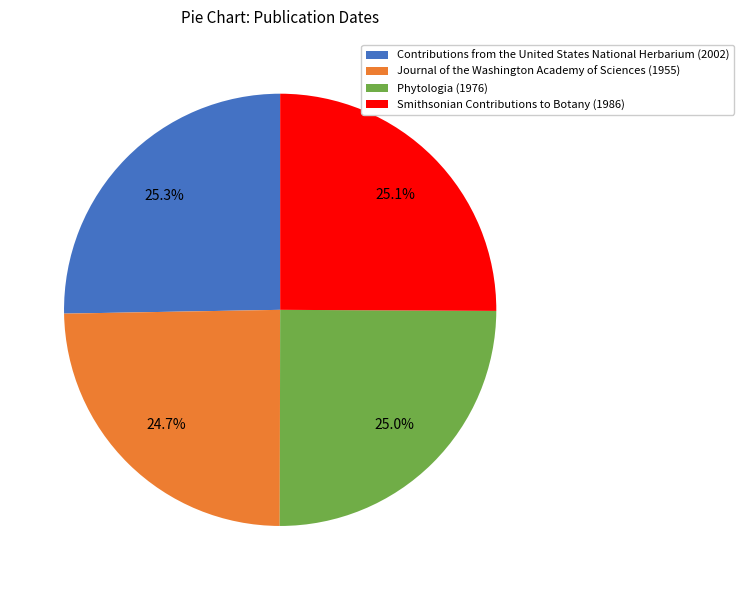

To the nearest percent, what is the difference between the largest and smallest slice percentages?

1%